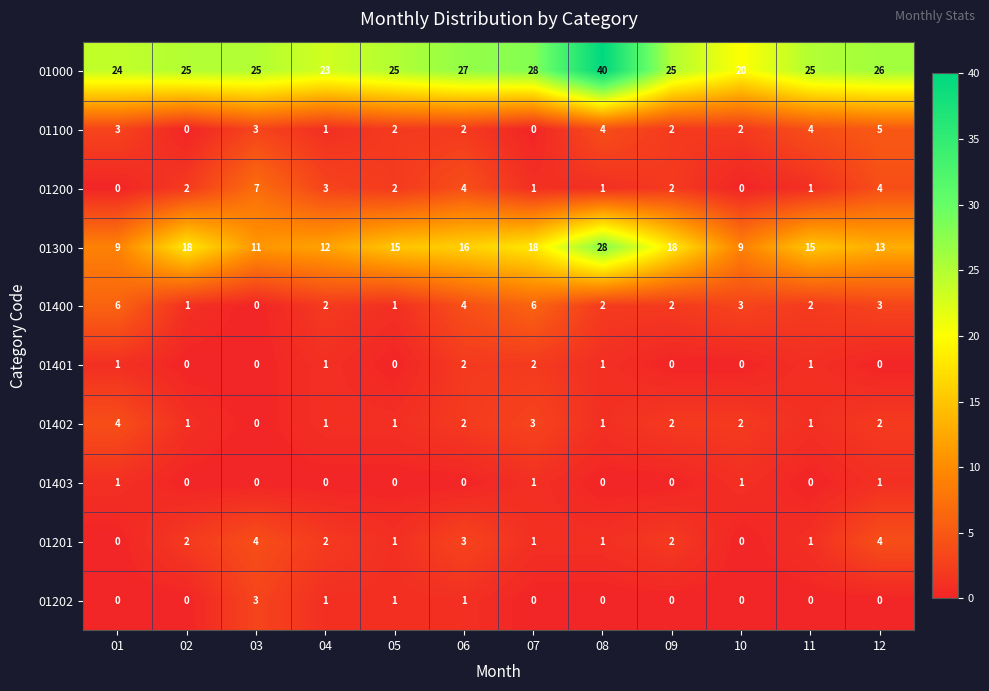

At which category is the sum across all series the highest?

08